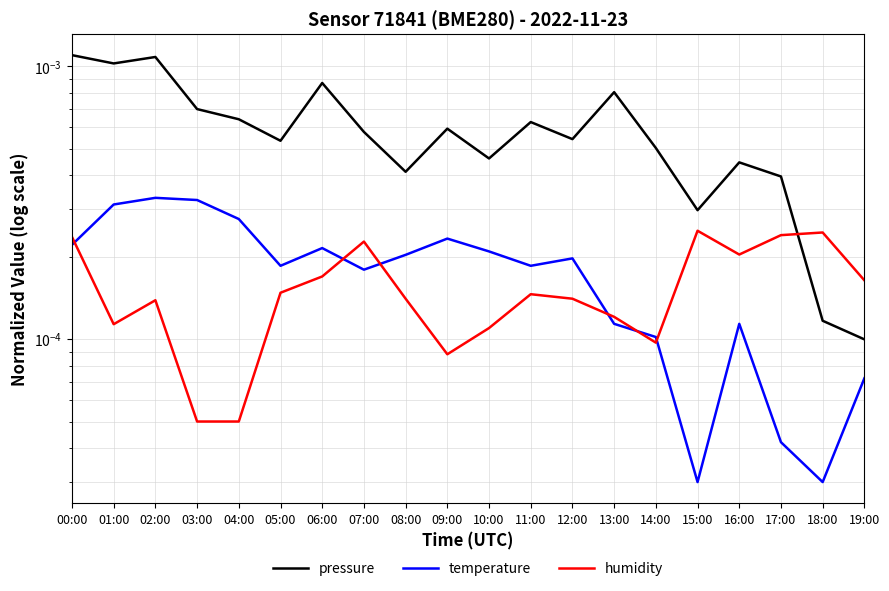

Which has a higher value, 09:00 or 03:00?

03:00